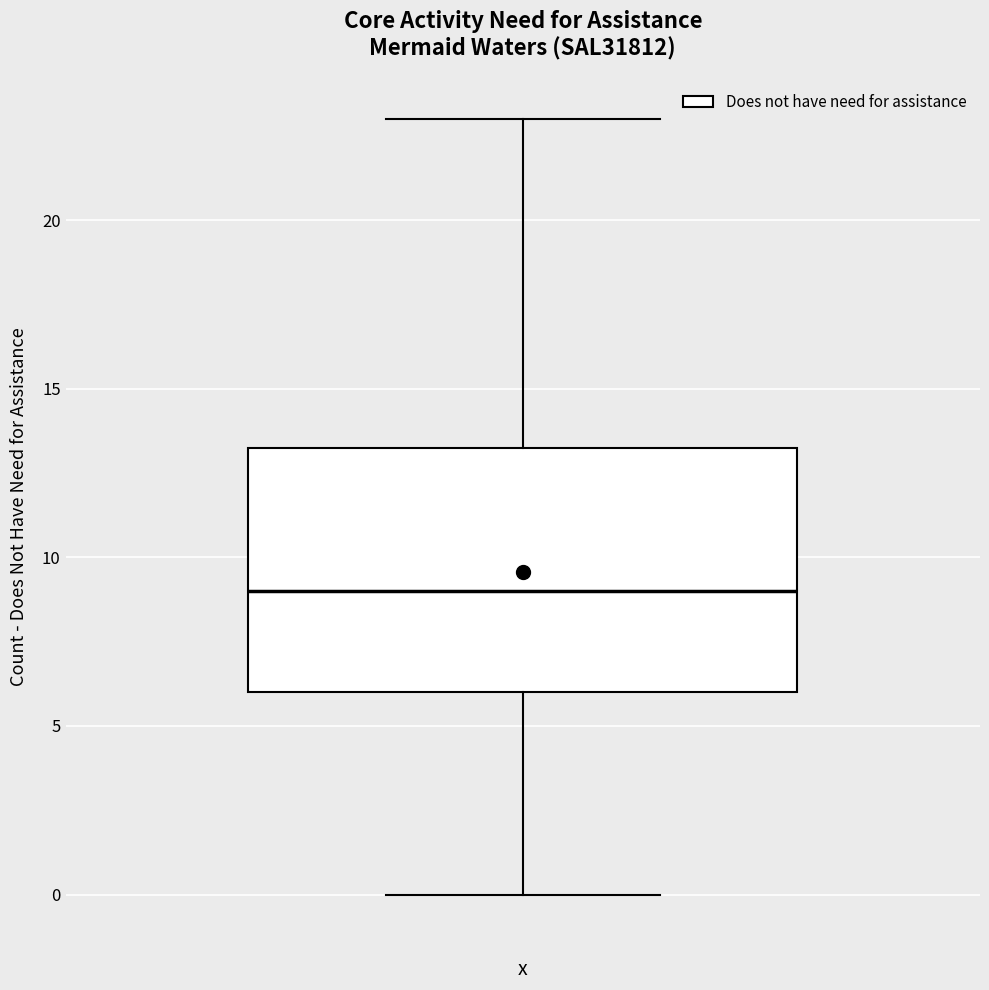

Where does the upper whisker of the box end on the y-axis? The values are not printed on the chart, so give them approximately, as read against the axis.

23.0